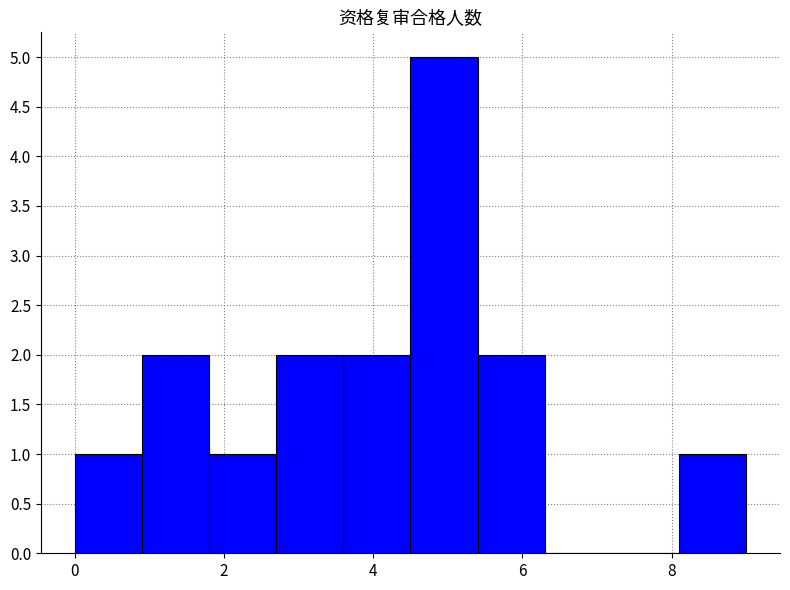

Reading left to right, transcribe this chart: for each bar, give the range it covers on the x-axis and its height. Neither the bar edges nor the heights are printed on the chart, so give them approximately, as read against the axes.

0.0 to 0.9: 1
0.9 to 1.8: 2
1.8 to 2.7: 1
2.7 to 3.6: 2
3.6 to 4.5: 2
4.5 to 5.4: 5
5.4 to 6.3: 2
6.3 to 7.2: 0
7.2 to 8.1: 0
8.1 to 9.0: 1